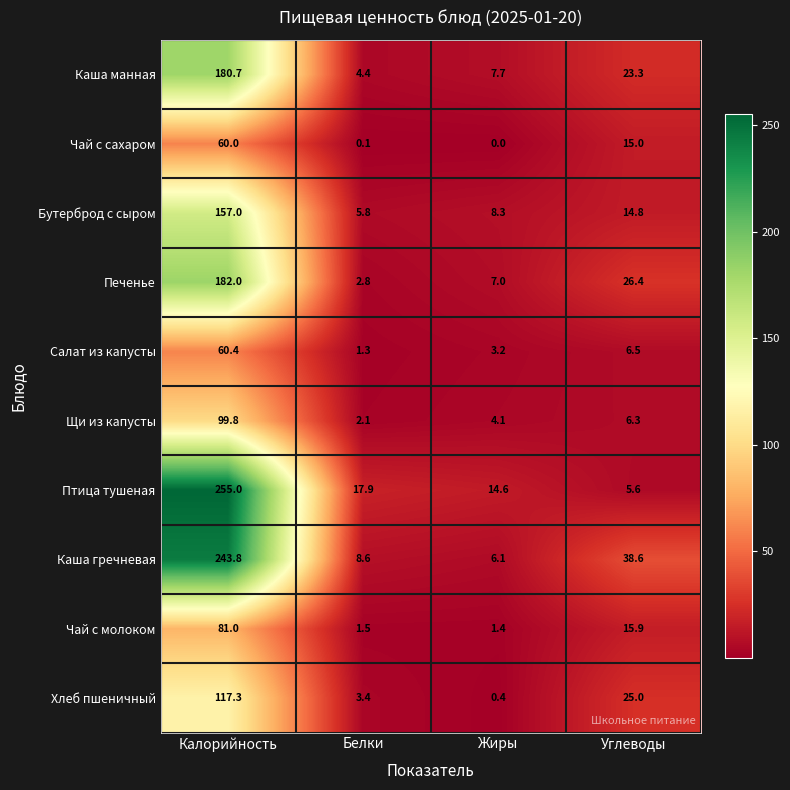

Rank the series at Белки from lowest to highest value.

Чай с сахаром, Салат из капусты, Чай с молоком, Щи из капусты, Печенье, Хлеб пшеничный, Каша манная, Бутерброд с сыром, Каша гречневая, Птица тушеная